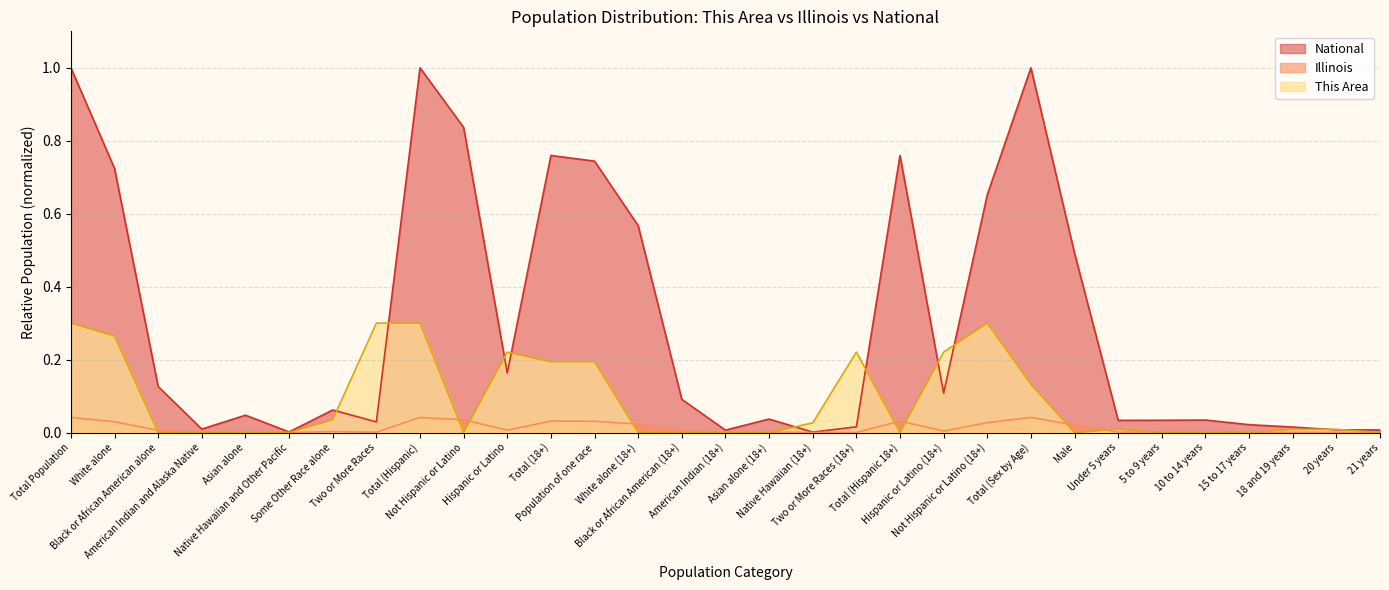

What is the total value across all series at Hispanic or Latino (18+)?

0.3